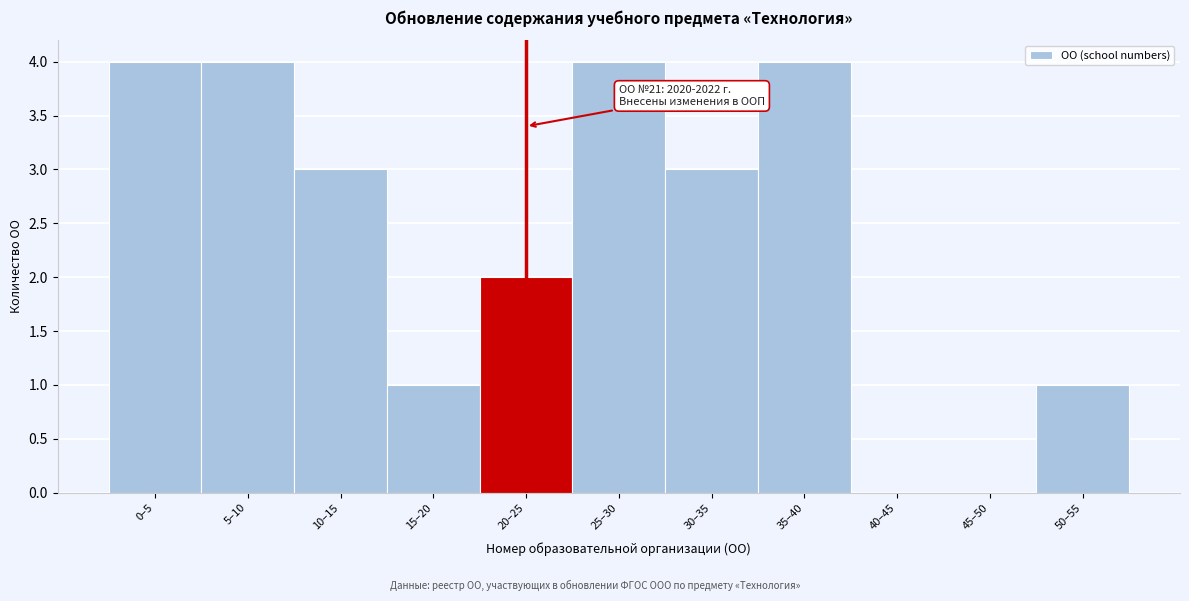

Reading left to right, transcribe all the data shown in this chart.

0–5=4	5–10=4	10–15=3	15–20=1	20–25=2	25–30=4	30–35=3	35–40=4	40–45=0	45–50=0	50–55=1